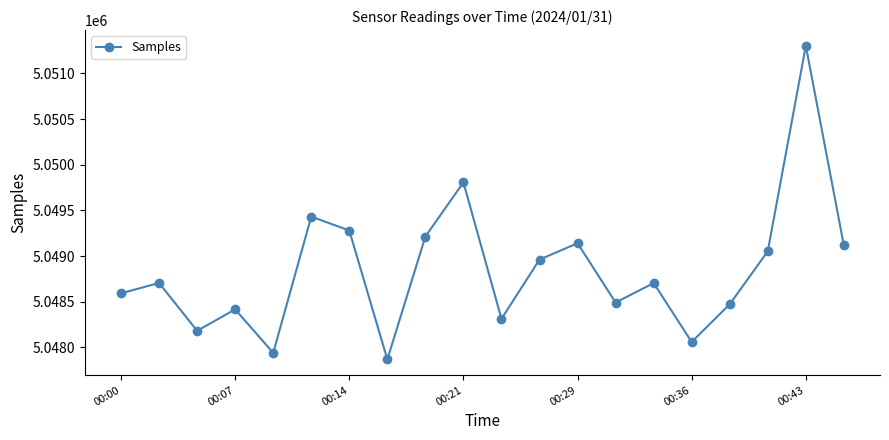

True or false: there are more than 1 points higher than both neighbors.

True